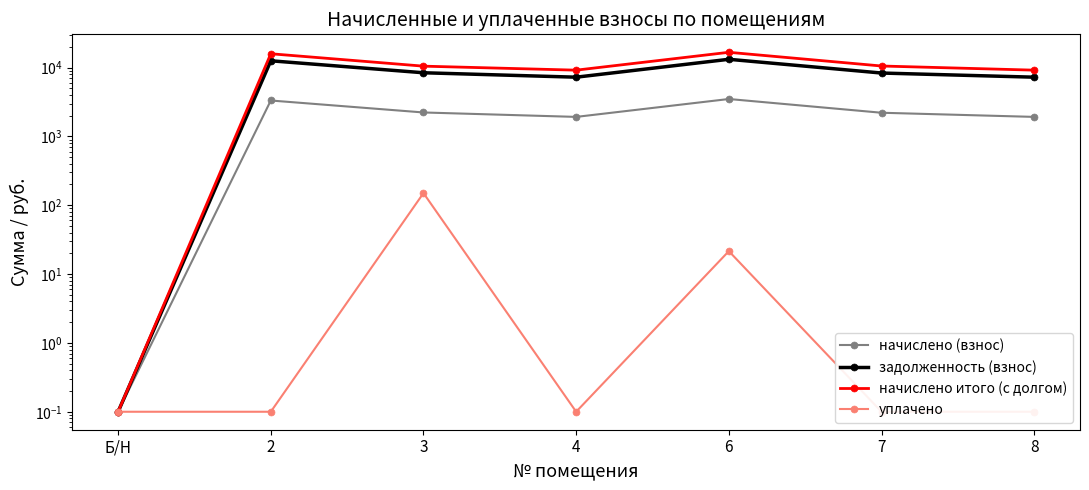

Which series has the largest range (max minus min)?

начислено итого (с долгом)